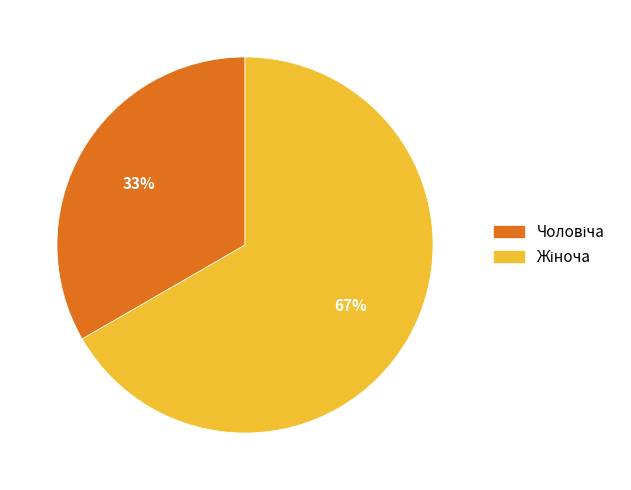

Does any single category account for the majority?

Yes